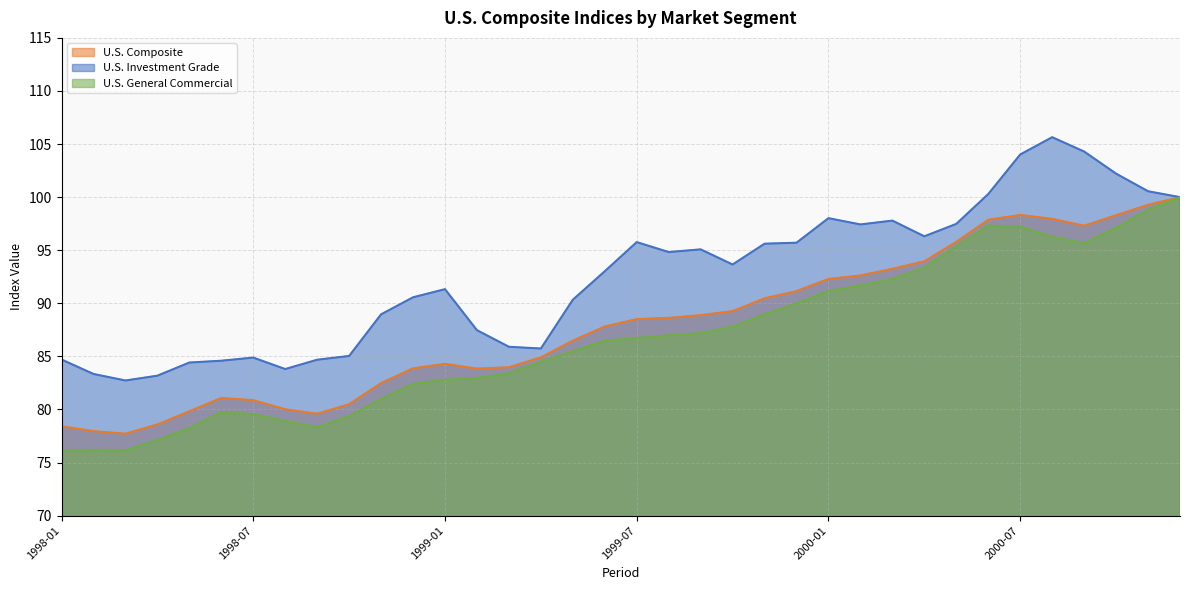

Which series changed the most between 1998-09 and 2000-06?

U.S. General Commercial